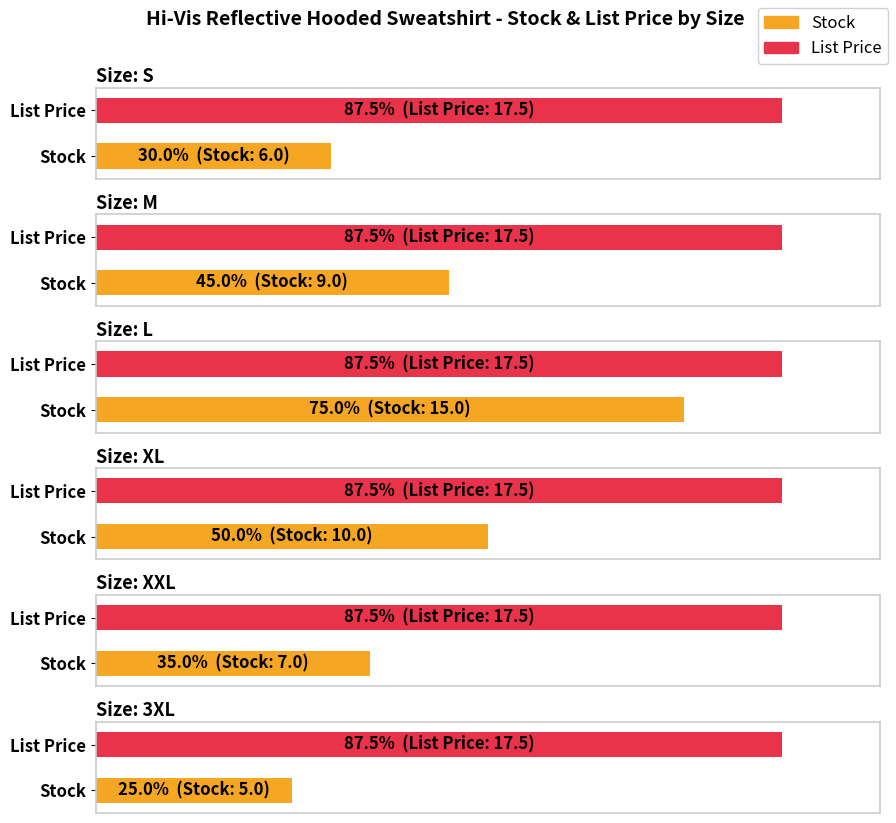

Which series changed the most between XXL and 3XL?

Stock